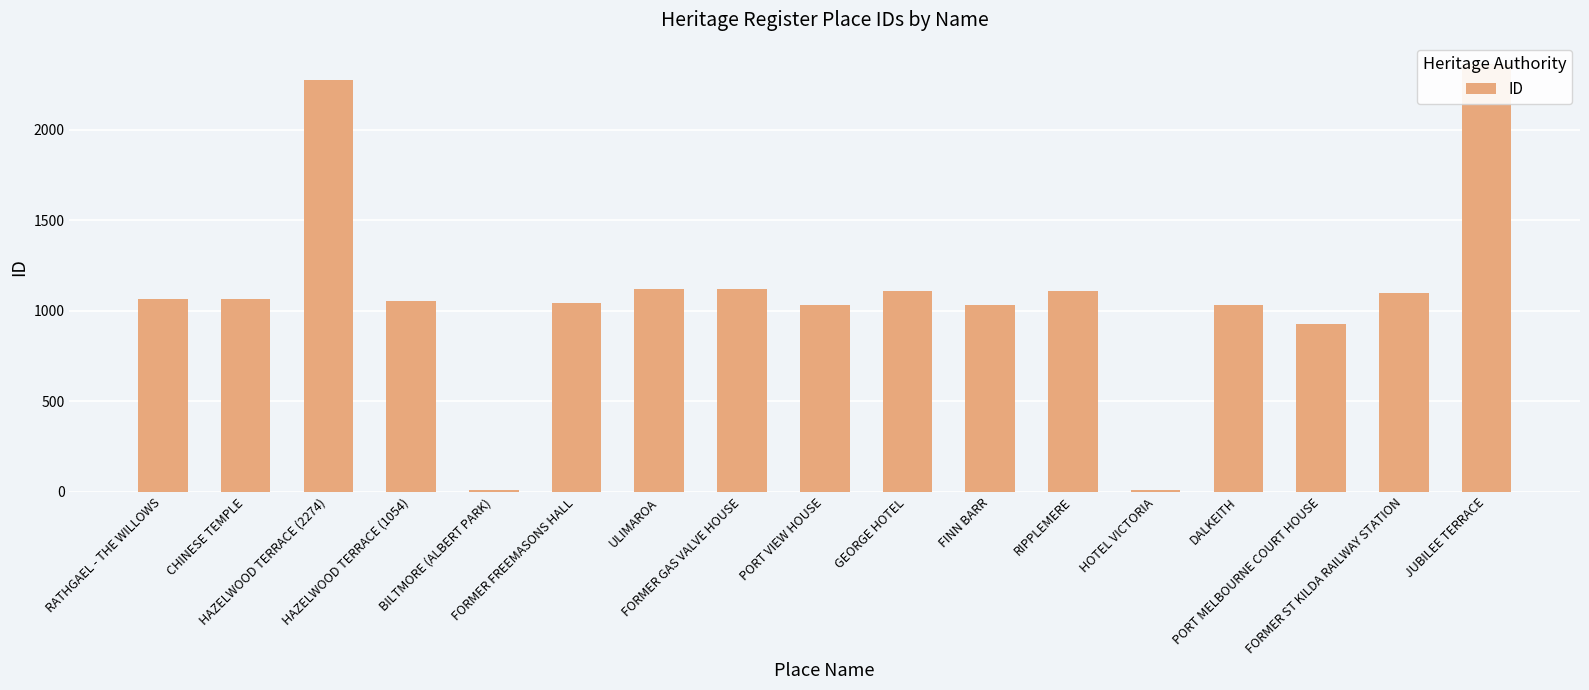

At which category does the chart reach its minimum across all series?

HOTEL VICTORIA